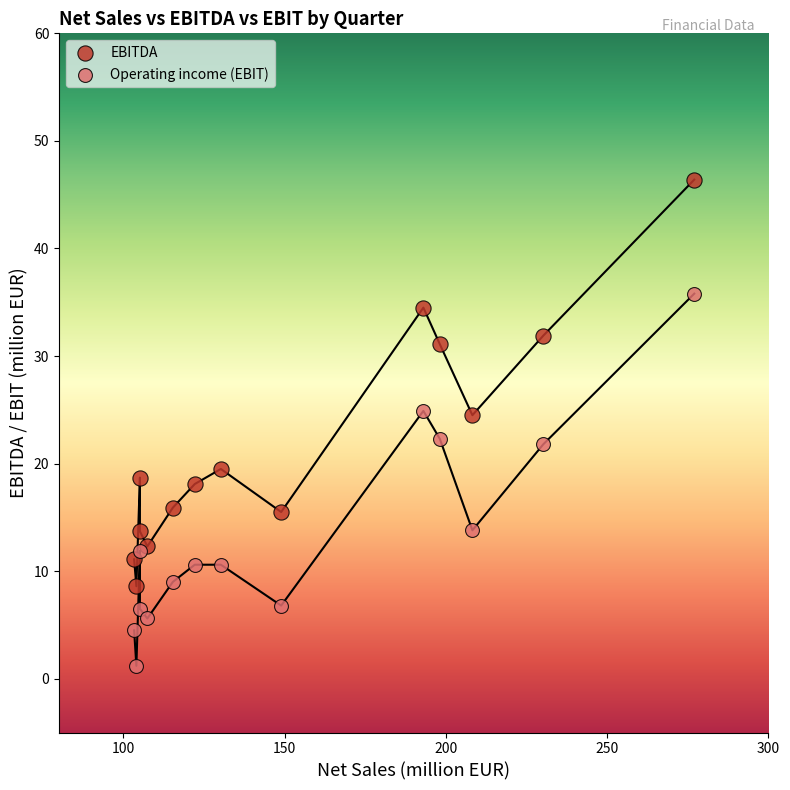

What are all the series names shown in the legend?

EBITDA, Operating income (EBIT)